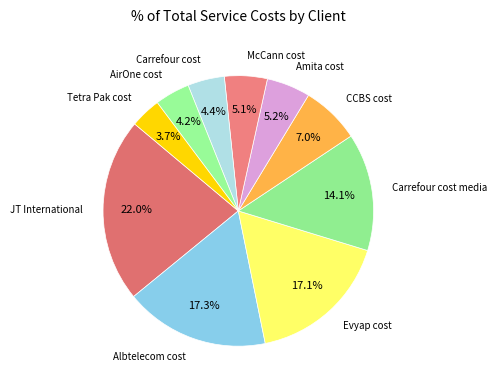

Does any single category account for the majority?

No